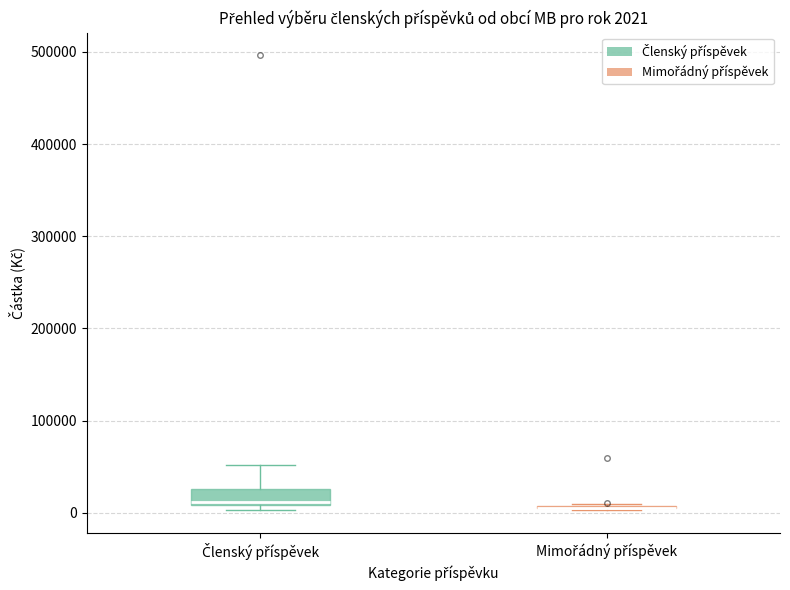

Which box is the tallest, from its lower edge to its upper edge?

Členský příspěvek